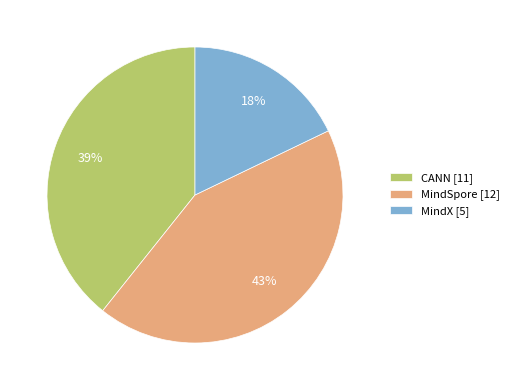

Which category has the smallest portion of the pie?

MindX [5]